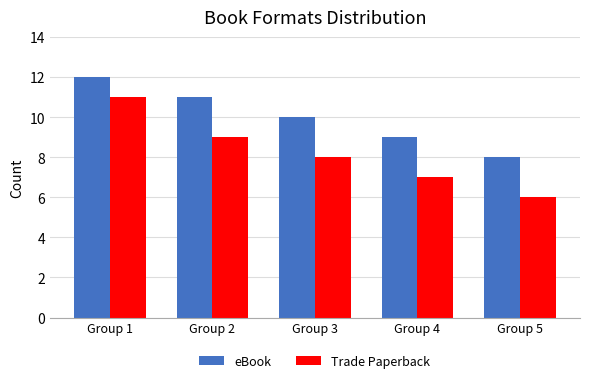

Which series has the widest spread of values?

Trade Paperback